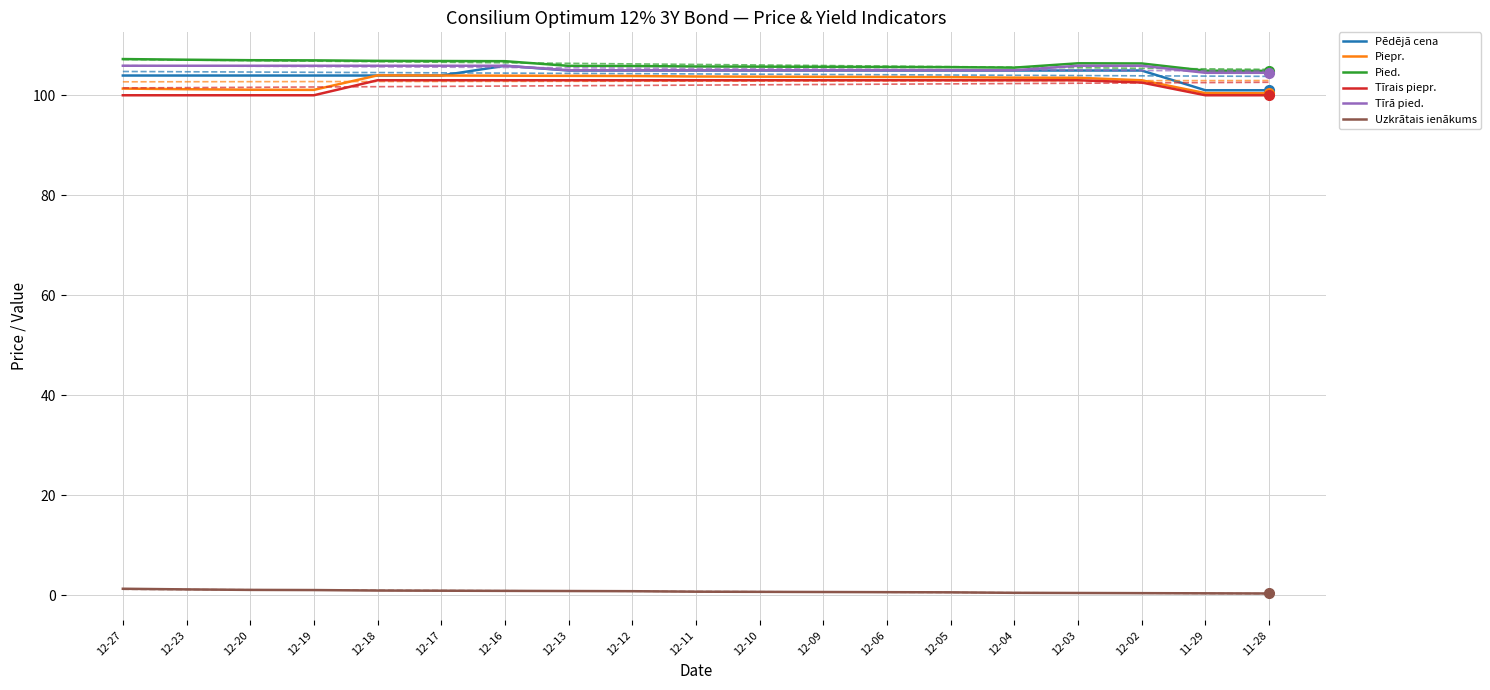

Reading left to right, extract all data points from this chart.

Pēdējā cena: 12-27=103.9	12-23=103.9	12-20=103.9	12-19=103.9	12-18=103.9	12-17=103.9	12-16=105.9	12-13=104.9	12-12=104.9	12-11=104.9	12-10=104.9	12-09=104.9	12-06=104.9	12-05=104.9	12-04=104.9	12-03=104.9	12-02=104.9	11-29=101.0	11-28=101.0
Piepr.: 12-27=101.3	12-23=101.2	12-20=101.1	12-19=101.1	12-18=104.0	12-17=103.9	12-16=103.9	12-13=103.9	12-12=103.8	12-11=103.8	12-10=103.7	12-09=103.7	12-06=103.7	12-05=103.6	12-04=103.5	12-03=103.5	12-02=103.0	11-29=100.4	11-28=100.4
Pied.: 12-27=107.2	12-23=107.1	12-20=107.0	12-19=107.0	12-18=106.9	12-17=106.8	12-16=106.8	12-13=105.9	12-12=105.8	12-11=105.8	12-10=105.7	12-09=105.7	12-06=105.7	12-05=105.6	12-04=105.5	12-03=106.4	12-02=106.4	11-29=104.9	11-28=104.9
Tīrais piepr.: 12-27=100.0	12-23=100.0	12-20=100.0	12-19=100.0	12-18=103.0	12-17=103.0	12-16=103.0	12-13=103.0	12-12=103.0	12-11=103.0	12-10=103.0	12-09=103.0	12-06=103.0	12-05=103.0	12-04=103.0	12-03=103.0	12-02=102.5	11-29=100.0	11-28=100.0
Tīrā pied.: 12-27=105.9	12-23=105.9	12-20=105.9	12-19=105.9	12-18=105.9	12-17=105.9	12-16=105.9	12-13=105.0	12-12=105.0	12-11=105.0	12-10=105.0	12-09=105.0	12-06=105.0	12-05=105.0	12-04=105.0	12-03=105.9	12-02=105.9	11-29=104.5	11-28=104.5
Uzkrātais ienākums: 12-27=1.3	12-23=1.2	12-20=1.1	12-19=1.1	12-18=1.0	12-17=0.9	12-16=0.9	12-13=0.9	12-12=0.8	12-11=0.8	12-10=0.7	12-09=0.7	12-06=0.7	12-05=0.6	12-04=0.5	12-03=0.5	12-02=0.5	11-29=0.4	11-28=0.4